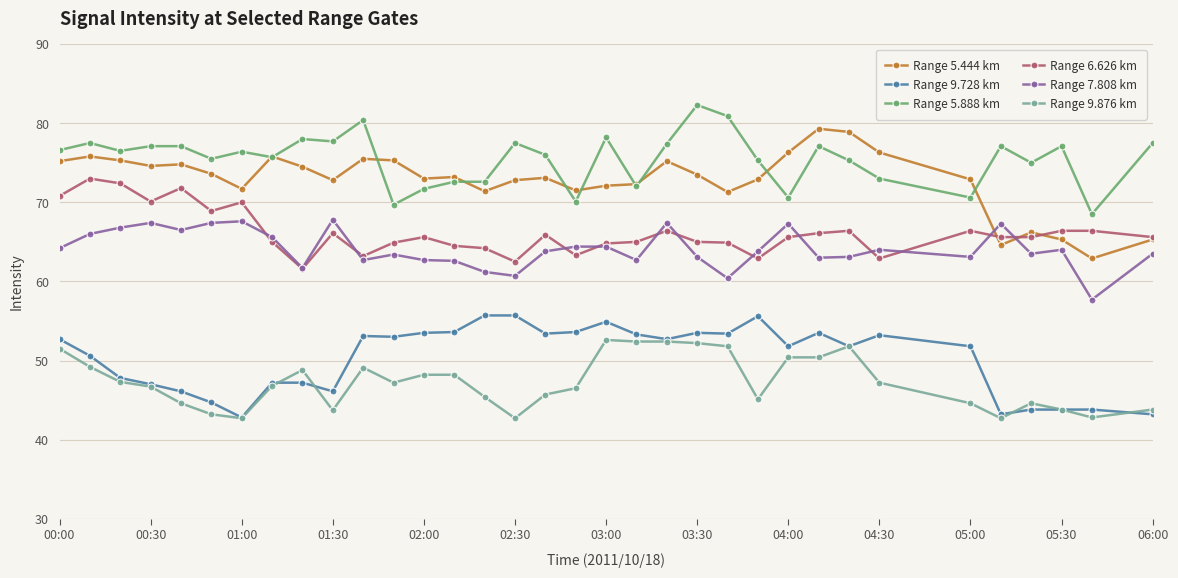

What is the difference between the second highest and minimum values in the Range 5.888 km series?

12.4